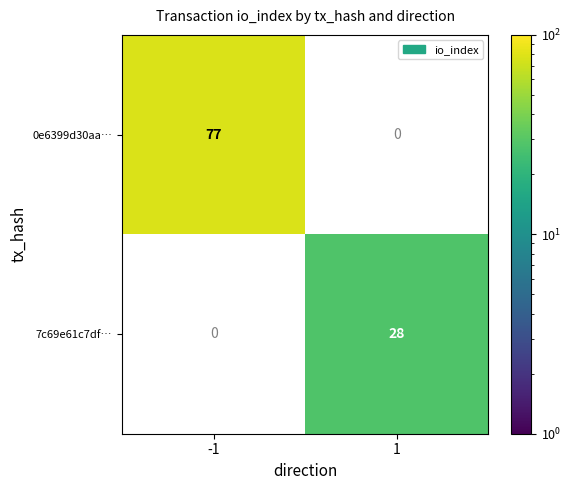

The value of 7c69e61c7df… at 1 is 16. True or false?

False